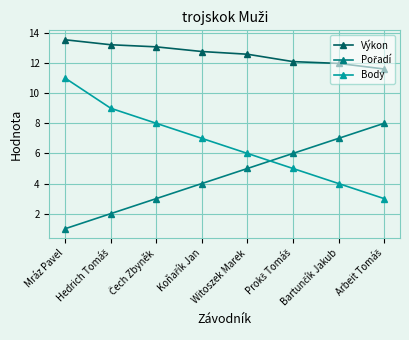

What is the greatest value displayed?

13.6